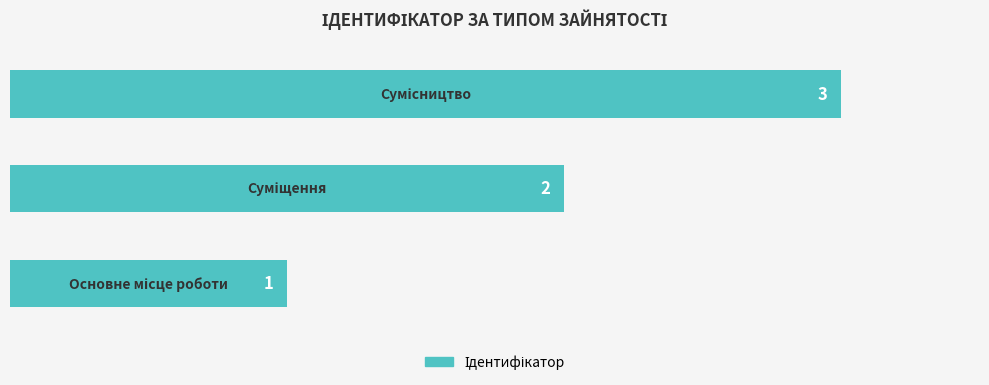

Count the values in the range 1 to 3.

3